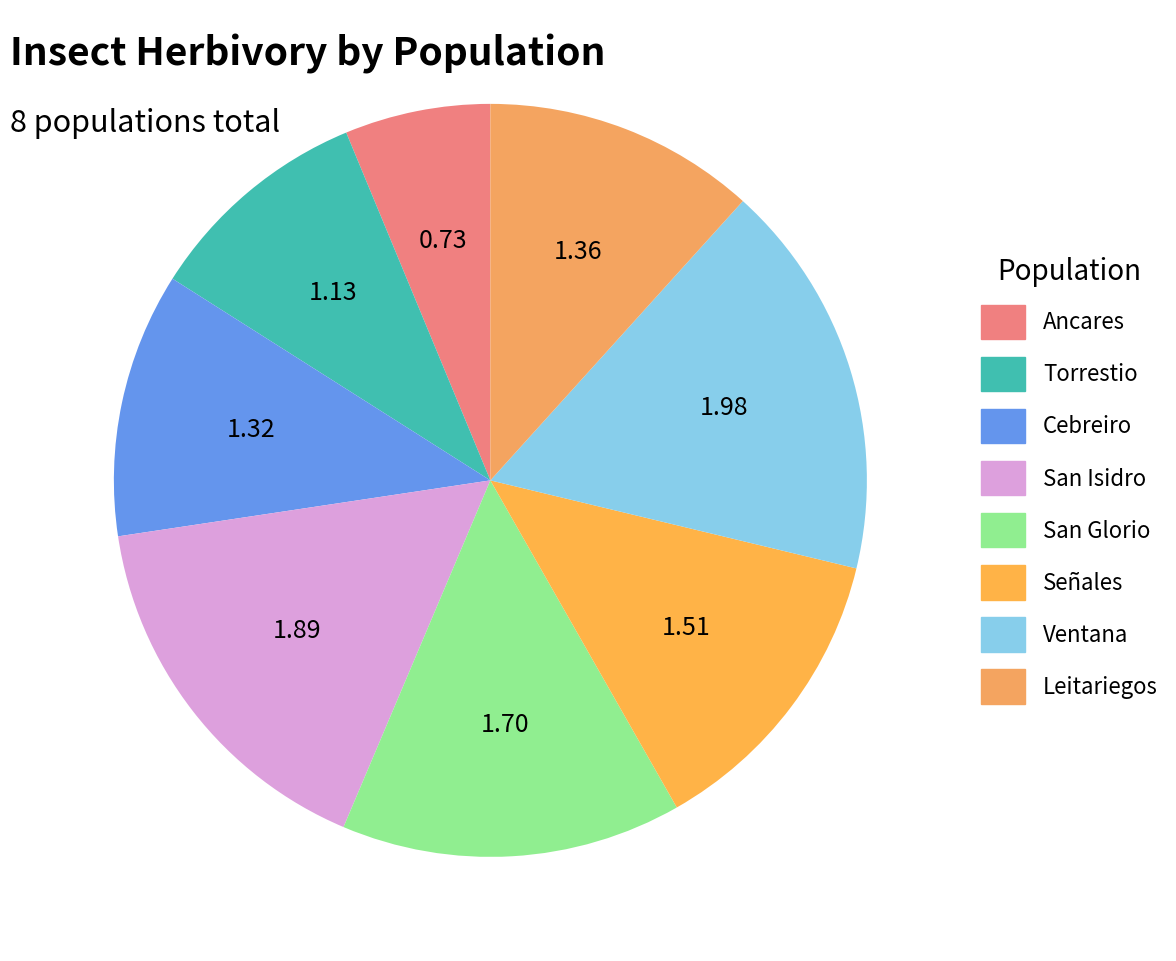

Combined, what portion of the pie is San Isidro and Cebreiro?

27.6%